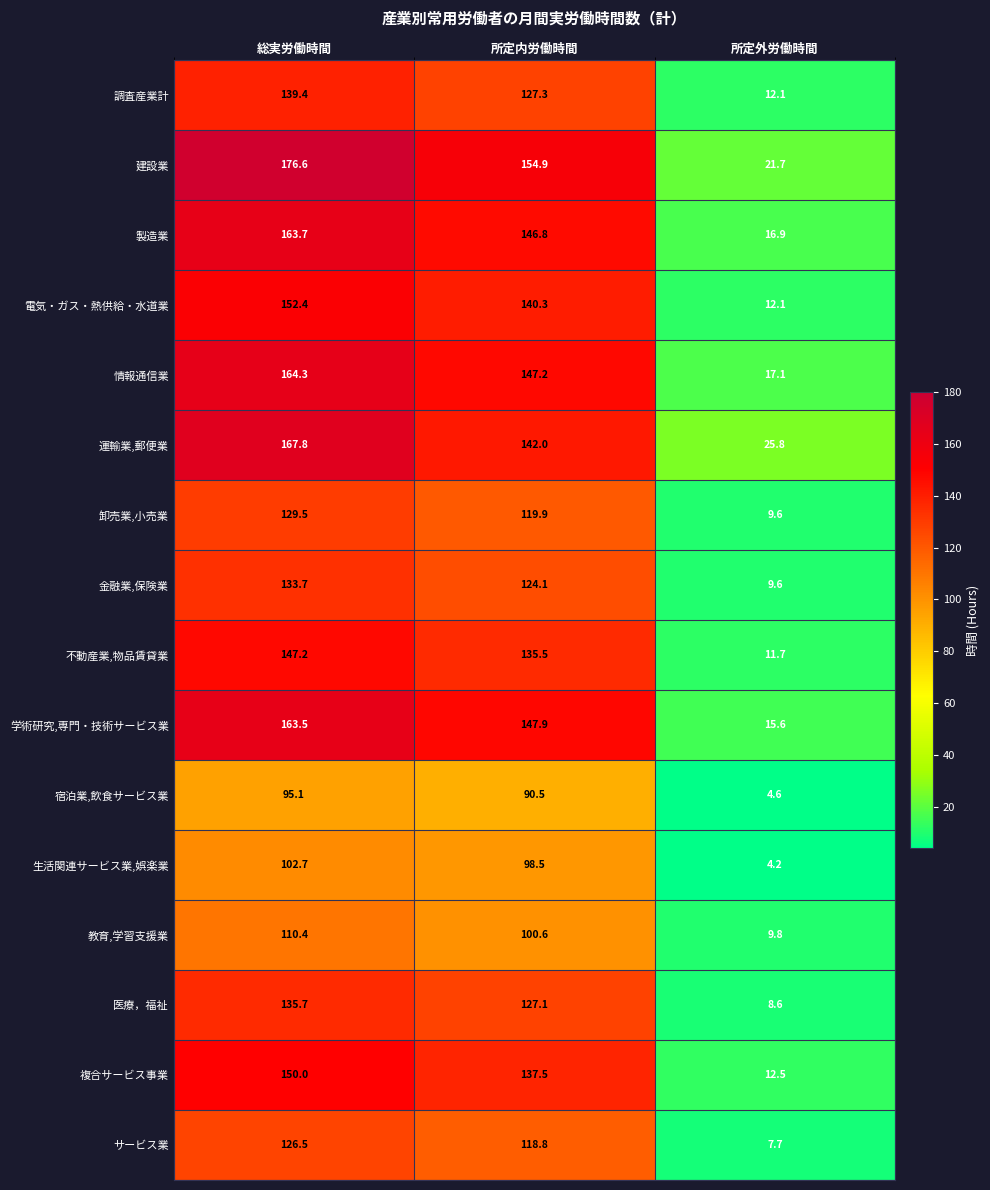

At which category is the sum across all series the highest?

総実労働時間